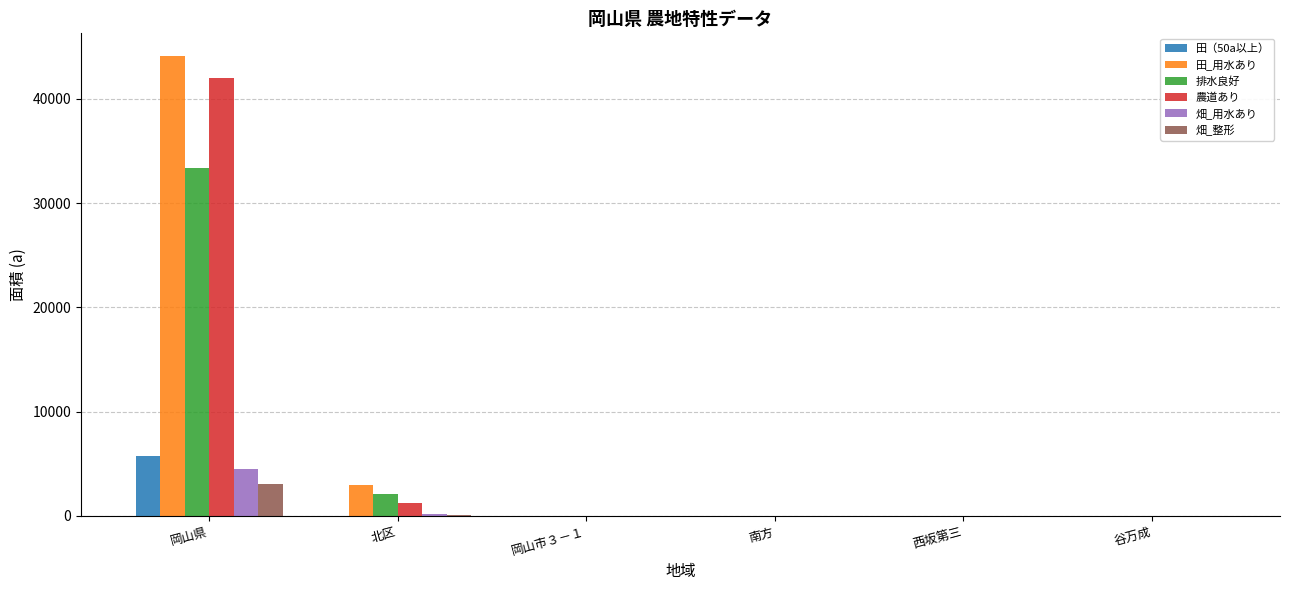

What is the greatest value displayed?

44091.8